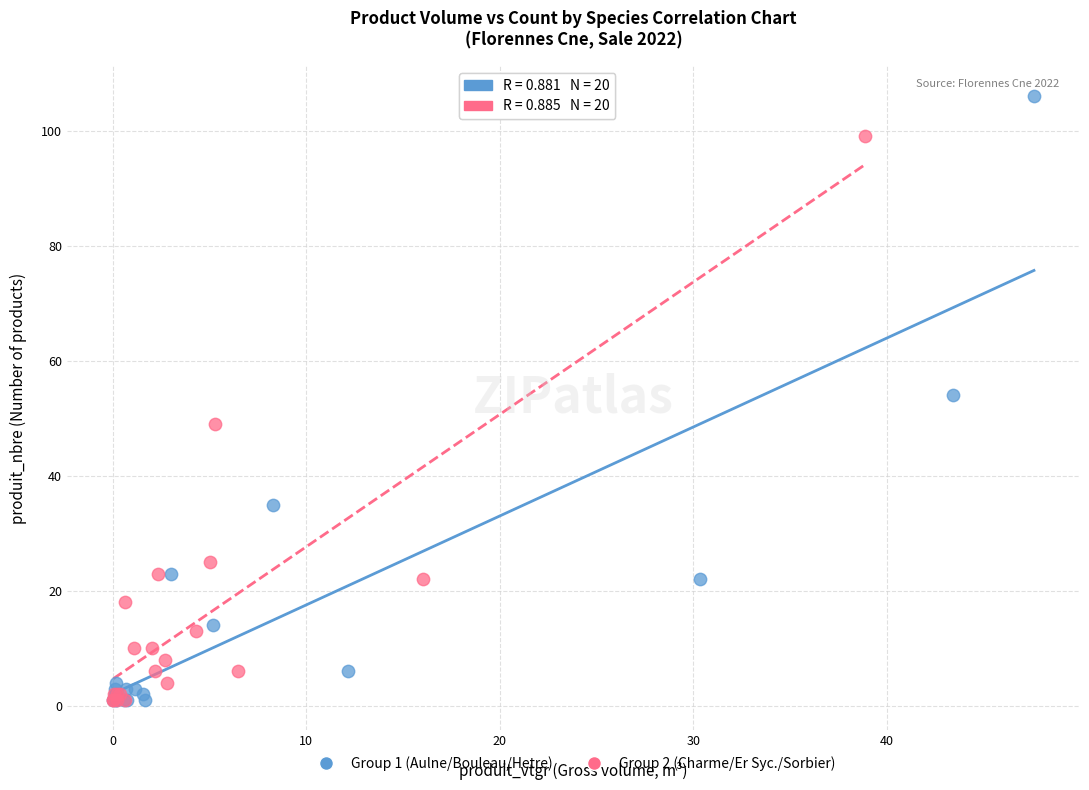

Which series has the widest spread of Y values?

Group 1 (Aulne/Bouleau/Hetre)